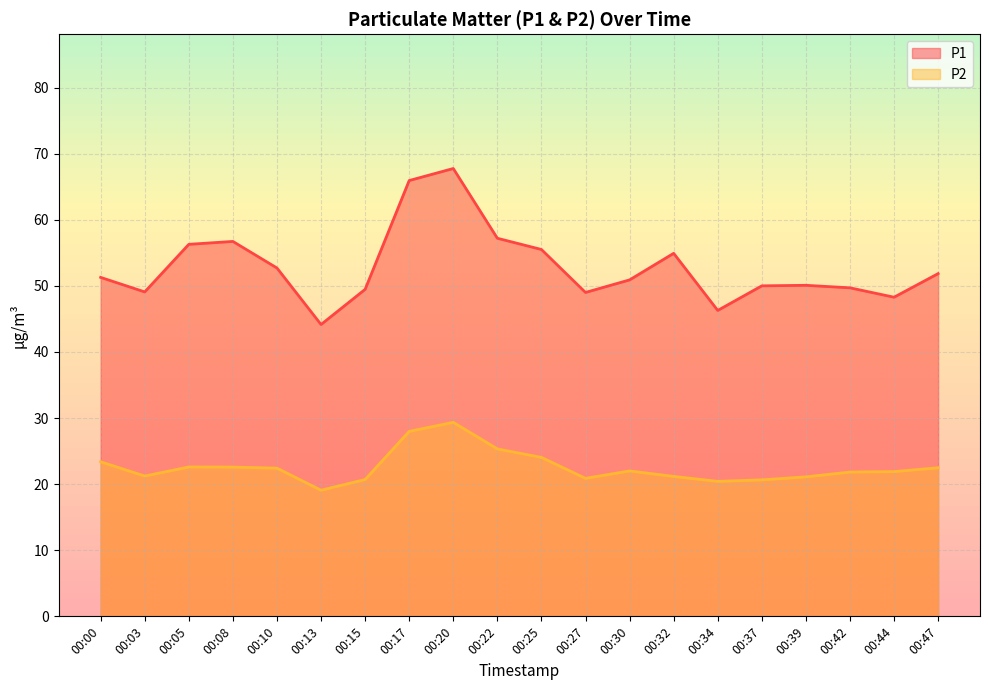

List the series in order of their peak value, highest first.

P1, P2